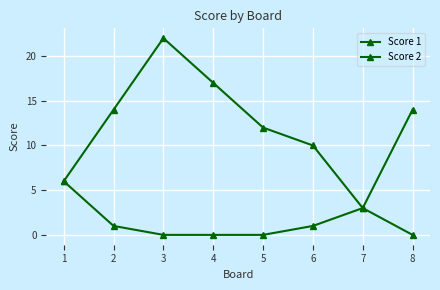

What is the lowest value of the Score 1 series?

3